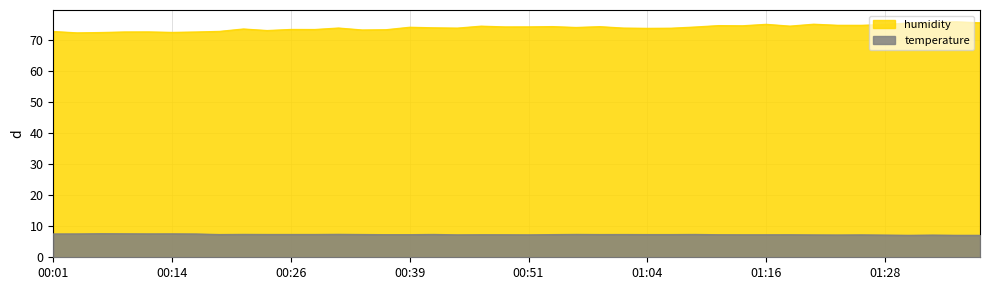

Which series has the largest range (max minus min)?

humidity